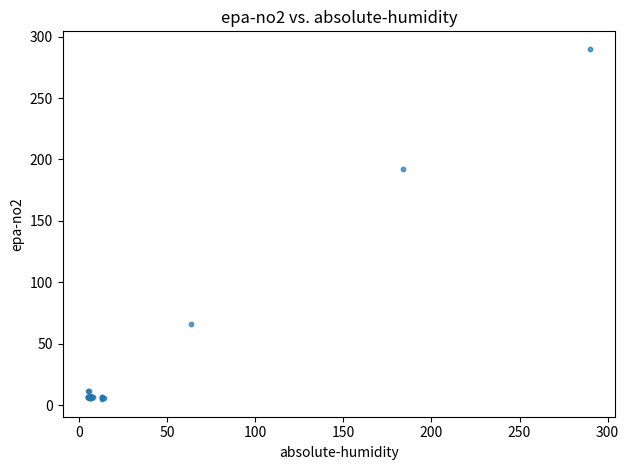

What Y value in the scatter plot is closest to 147?

192.5